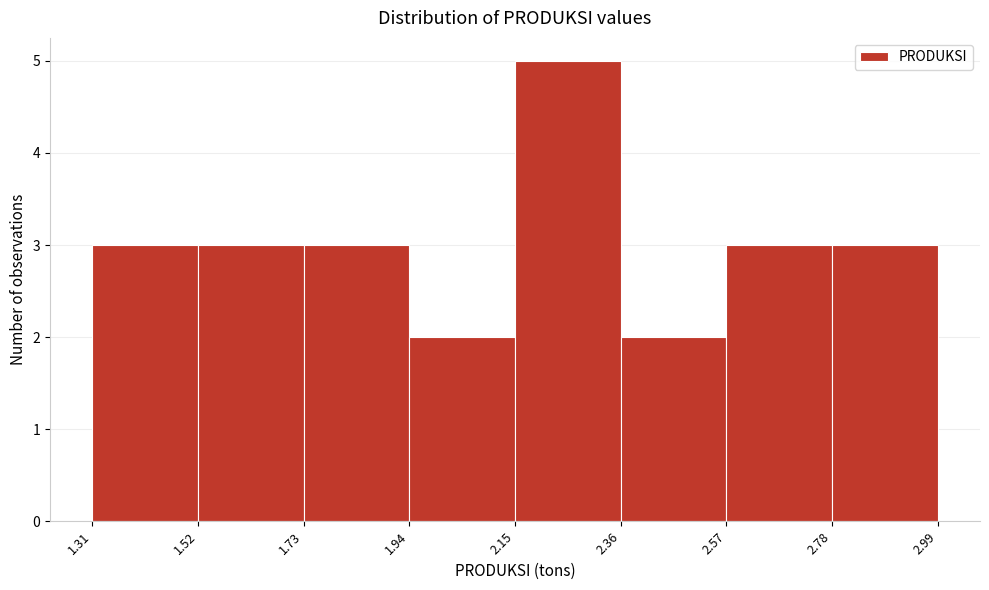

What is the height of the bar covering 1.31 to 1.52 on the x-axis? The values are not printed on the chart, so give them approximately, as read against the axis.

3